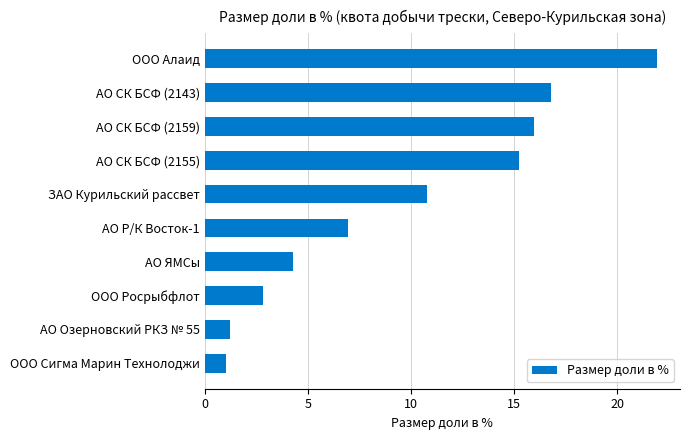

What position from the top is ООО Сигма Марин Технолоджи?

10